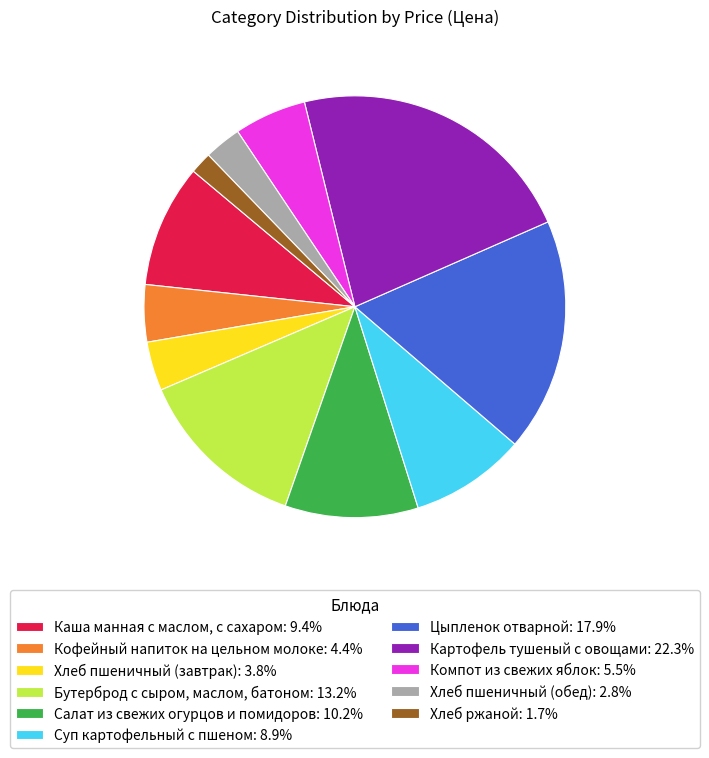

Which category has the biggest portion of the pie?

Картофель тушеный с овощами